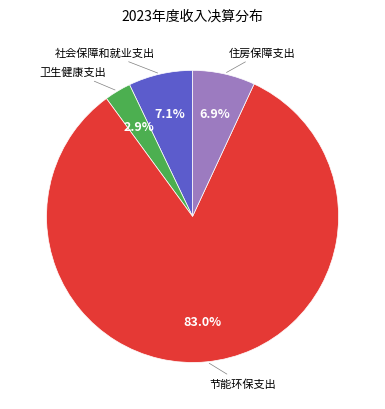

Is there a majority slice in this chart?

Yes